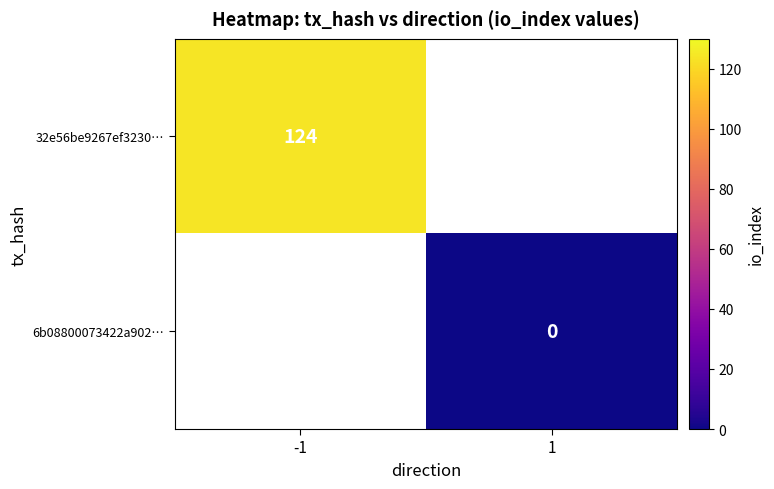

At which category does the chart reach its minimum across all series?

1